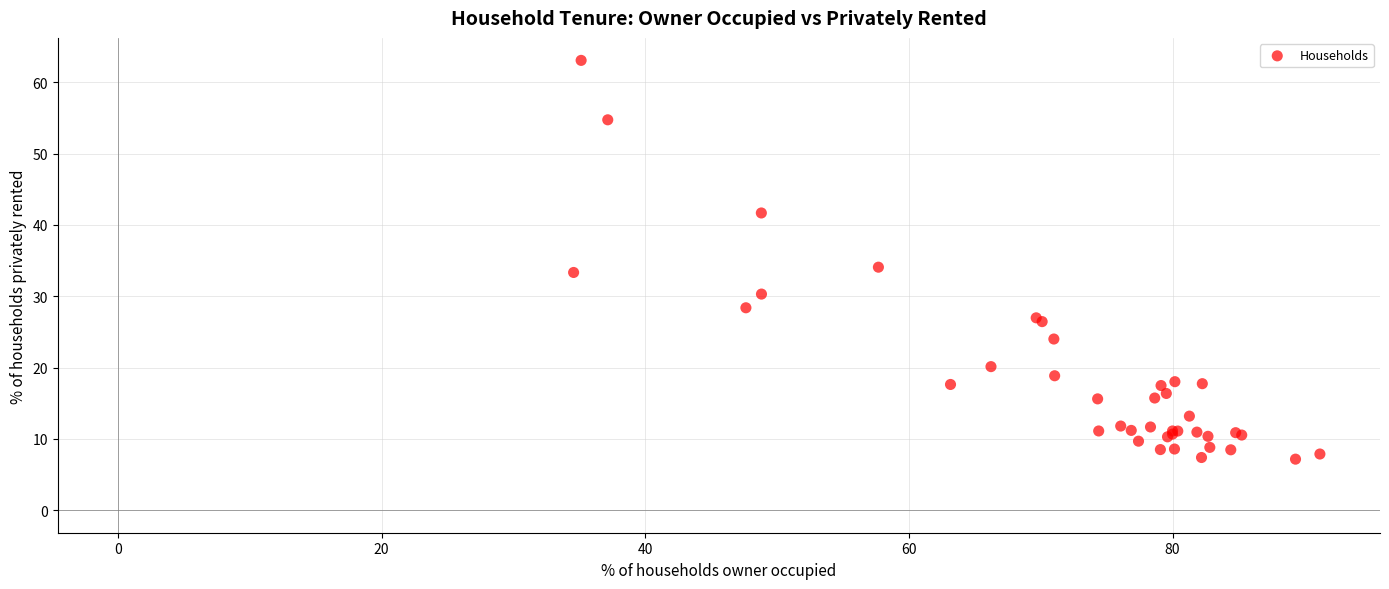

What Y value in the scatter plot is closest to 35?

34.1